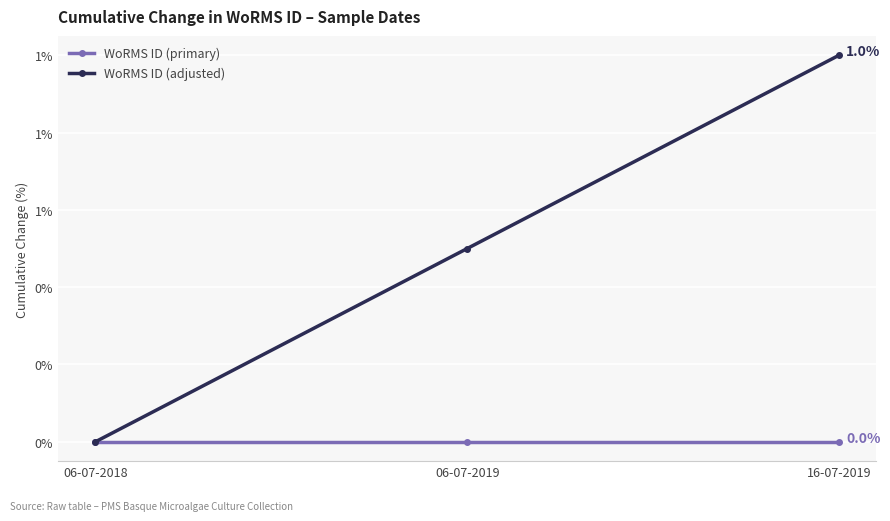

What is the label of the 1st point from the left?

06-07-2018